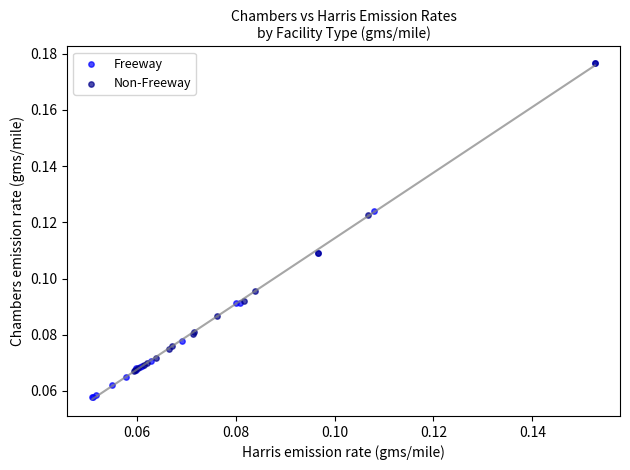

What are all the series names shown in the legend?

Freeway, Non-Freeway